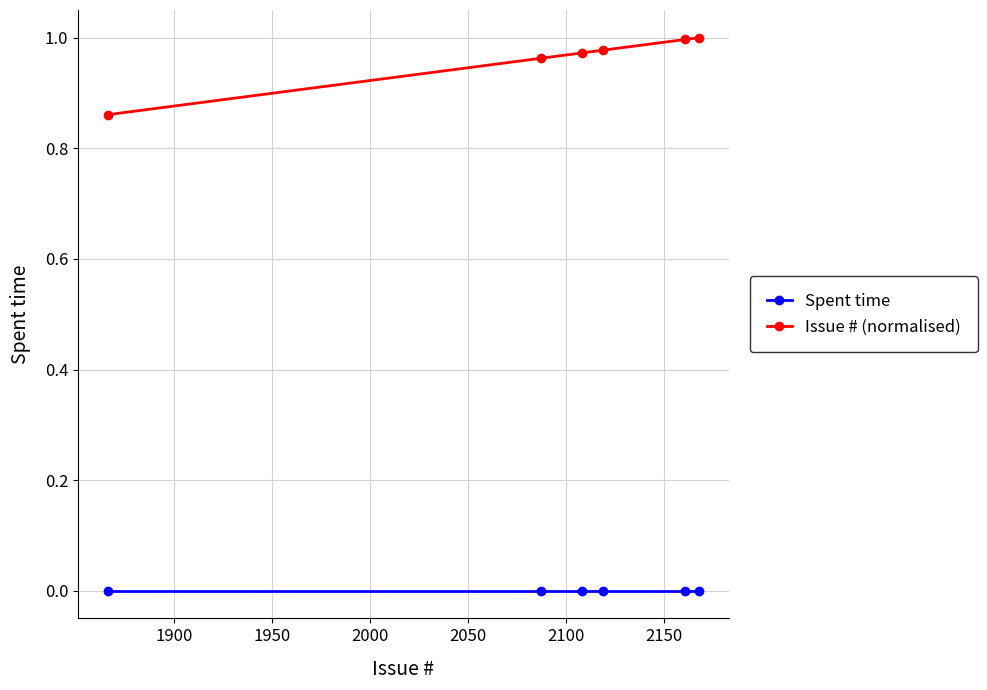

The Issue # (normalised) series shows 0.3 at 2050. True or false?

False